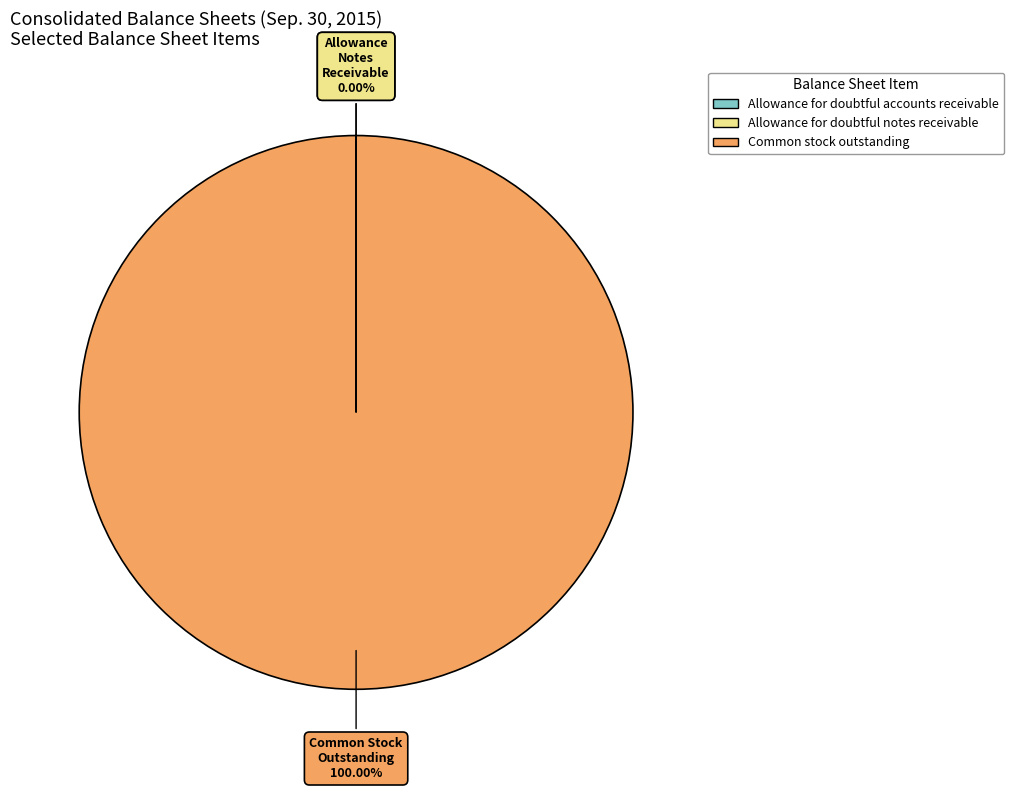

Does Common stock outstanding account for over 50% of the chart?

Yes